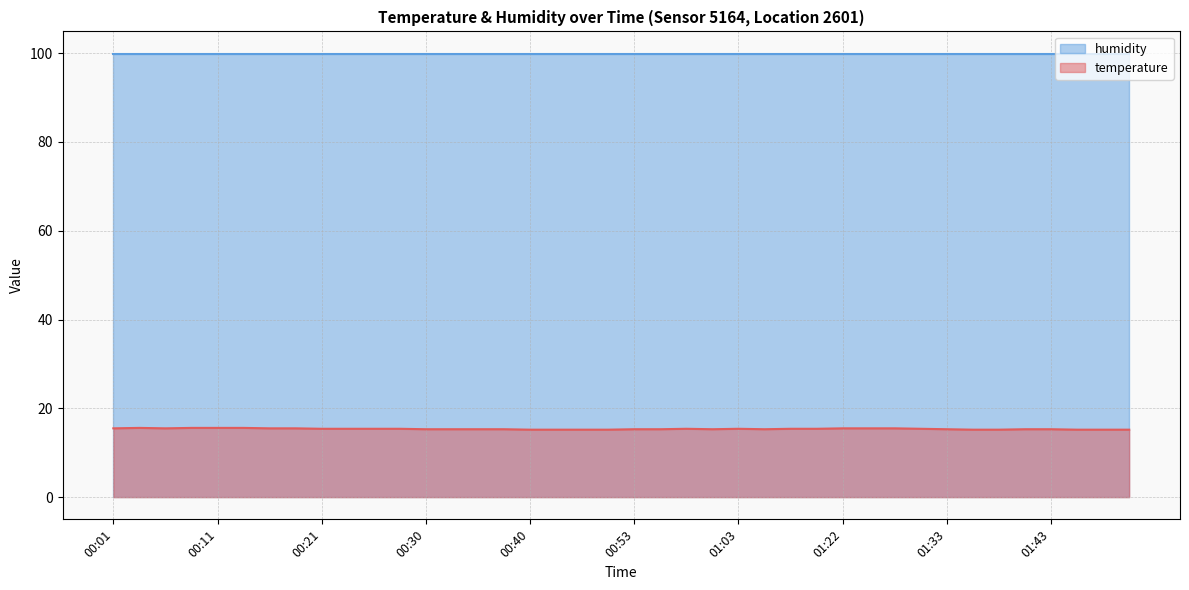

True or false: the data shows 15.2 at 01:38.

True